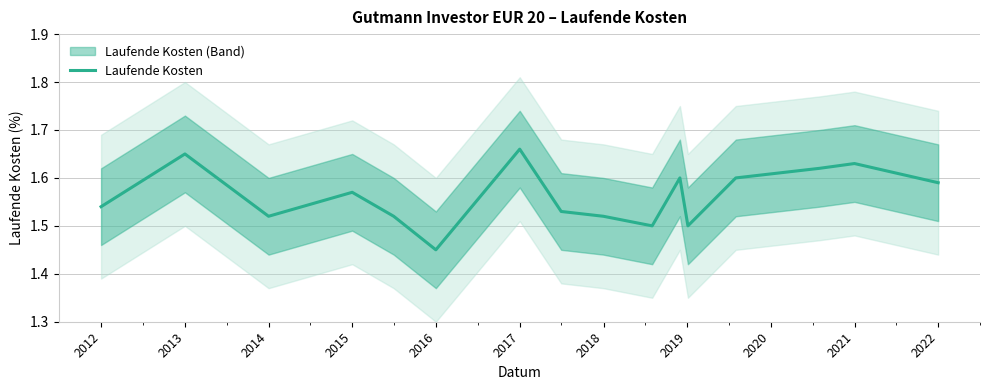

Which label corresponds to the smallest value in the chart?

2016